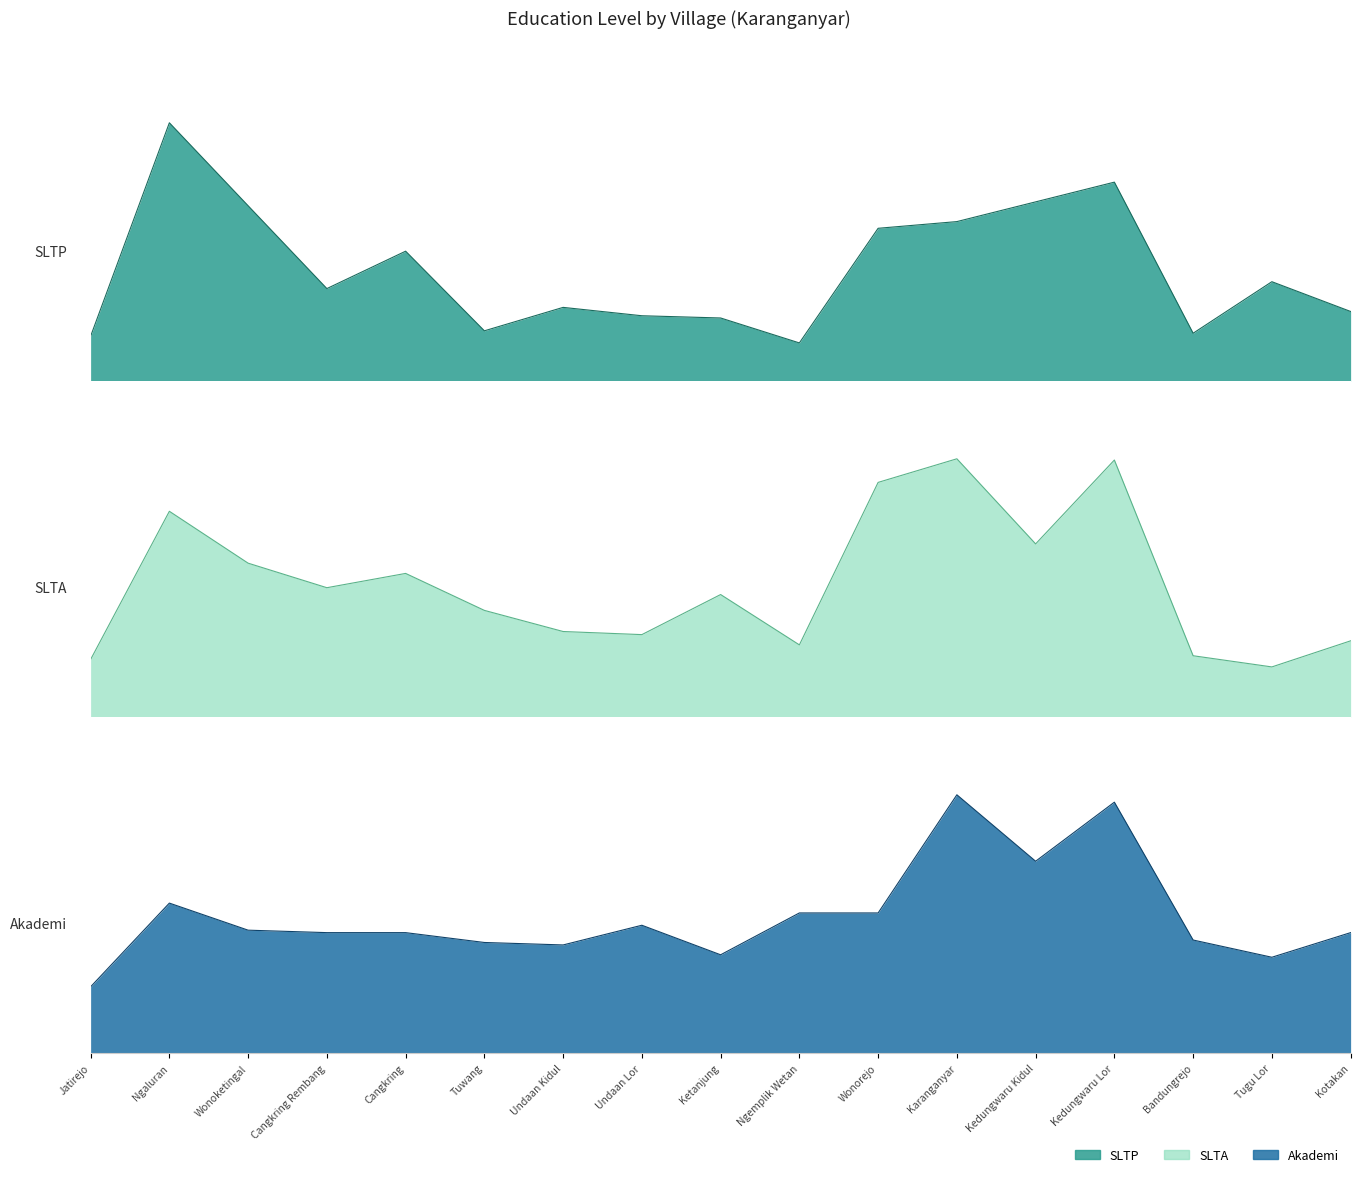

What position from the left is Kedungwaru Kidul?

13